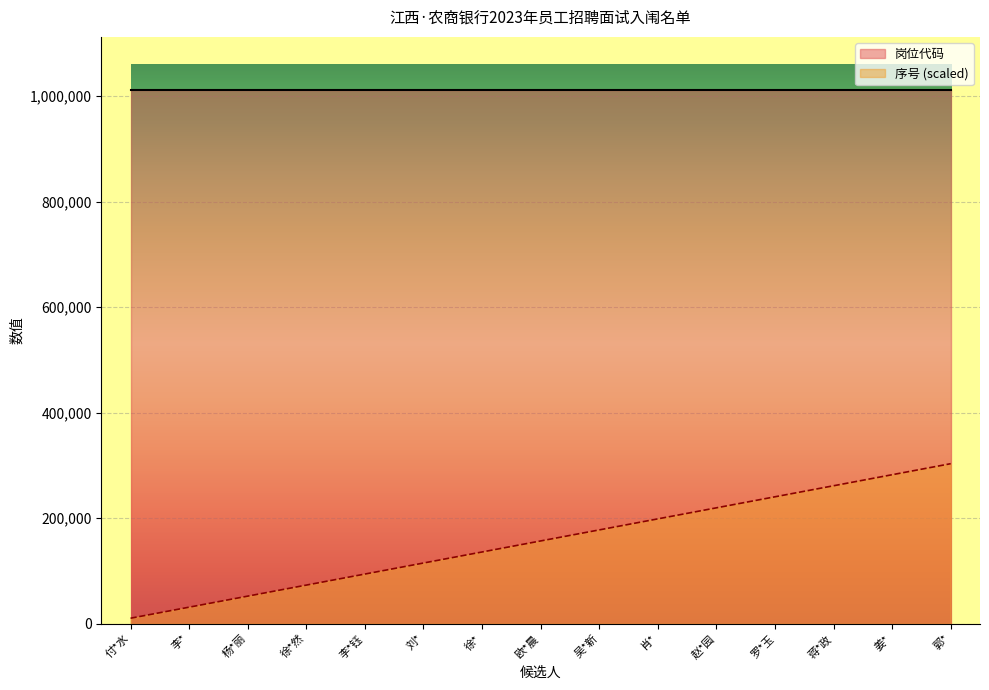

What is the greatest value displayed?

1011001.0